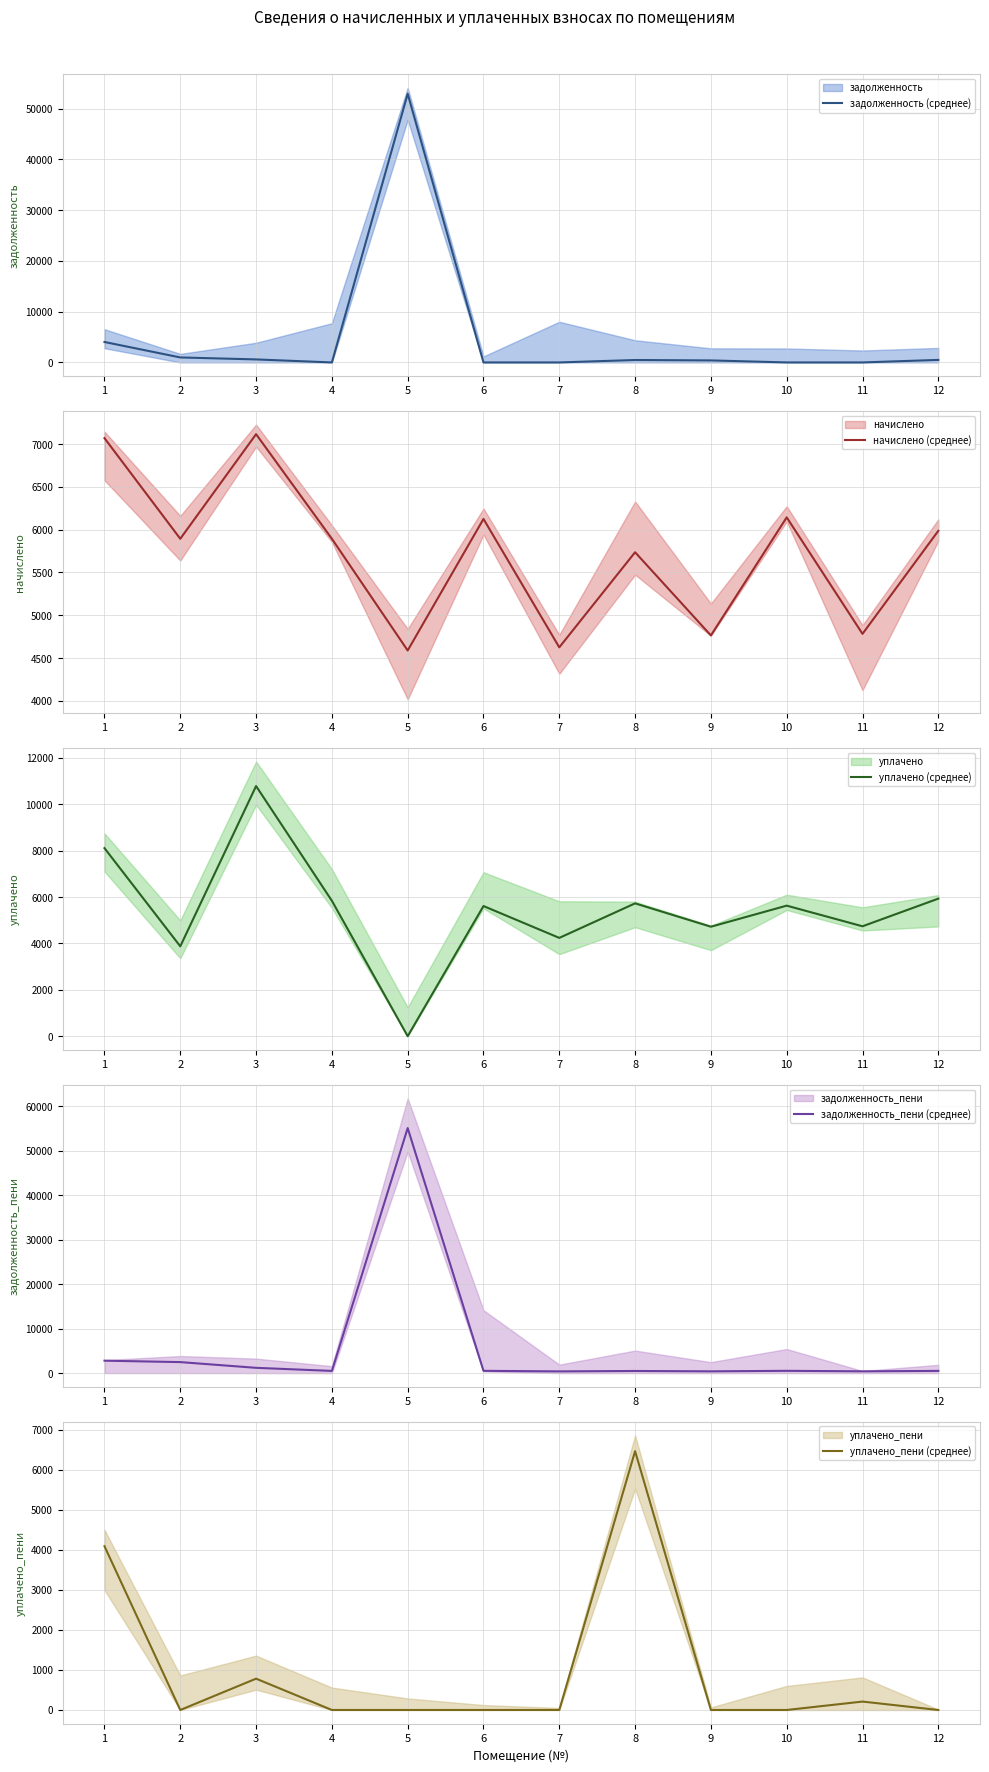

Between 1 and 2, which is larger?

1